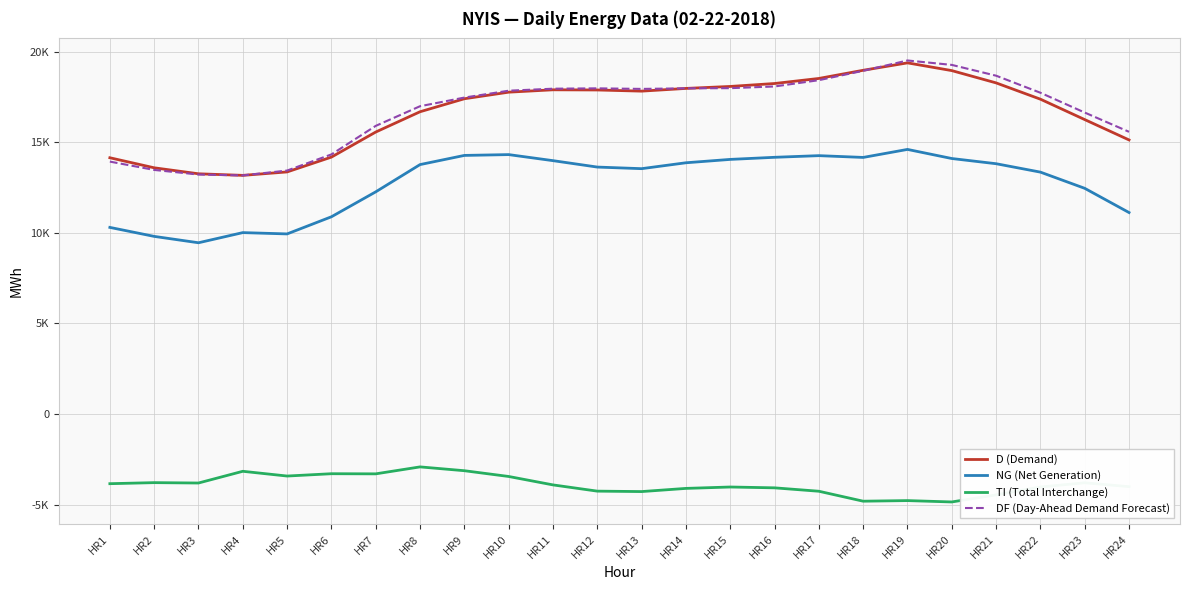

True or false: D (Demand) and TI (Total Interchange) intersect in this chart.

False